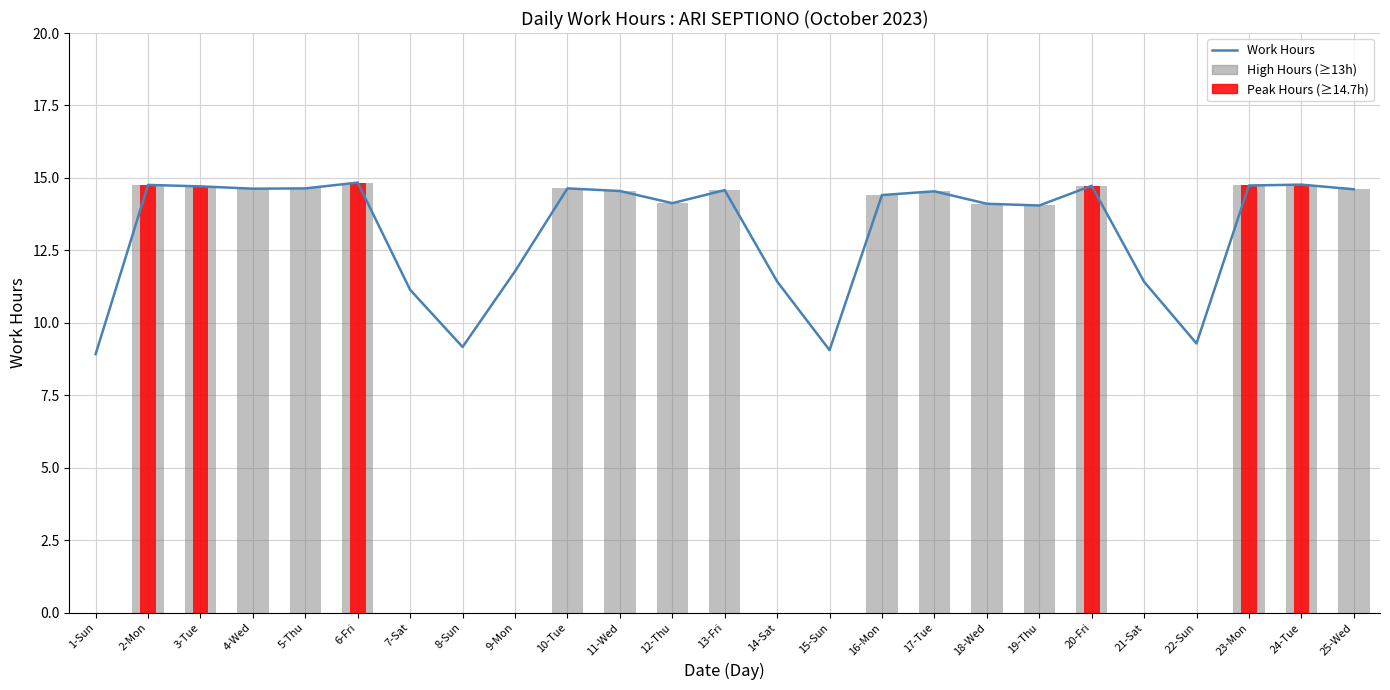

How many categories are shown in the chart?

25